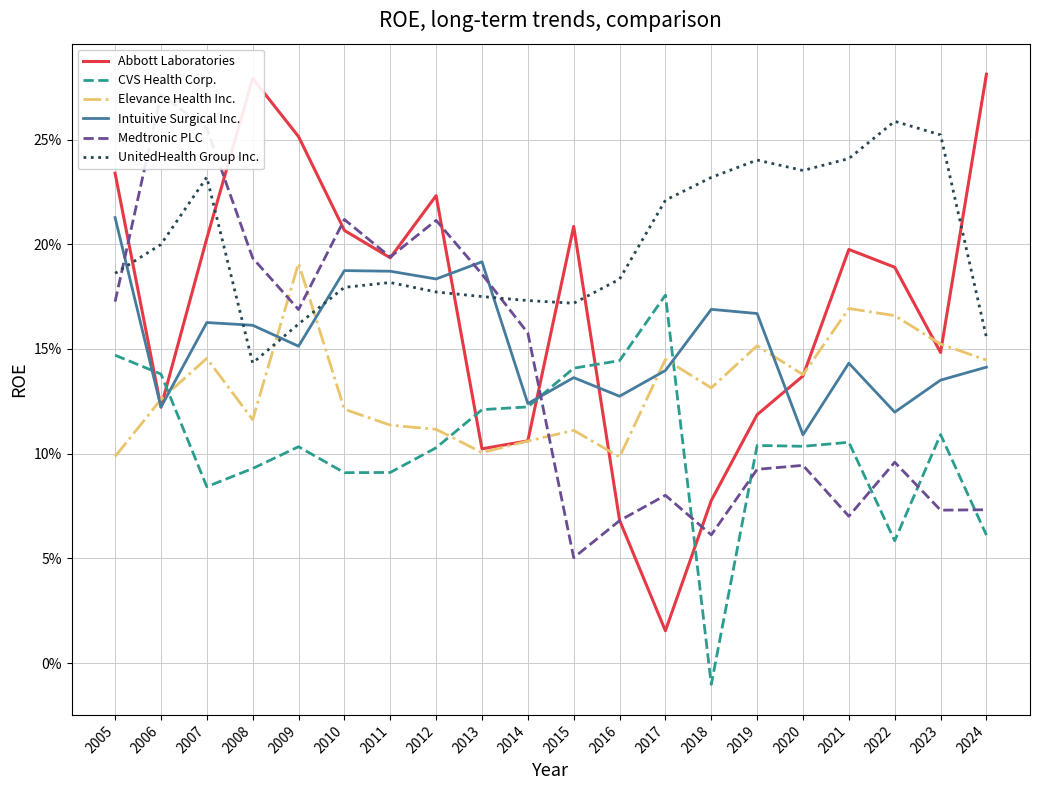

Read the Abbott Laboratories value at 2012.

0.2